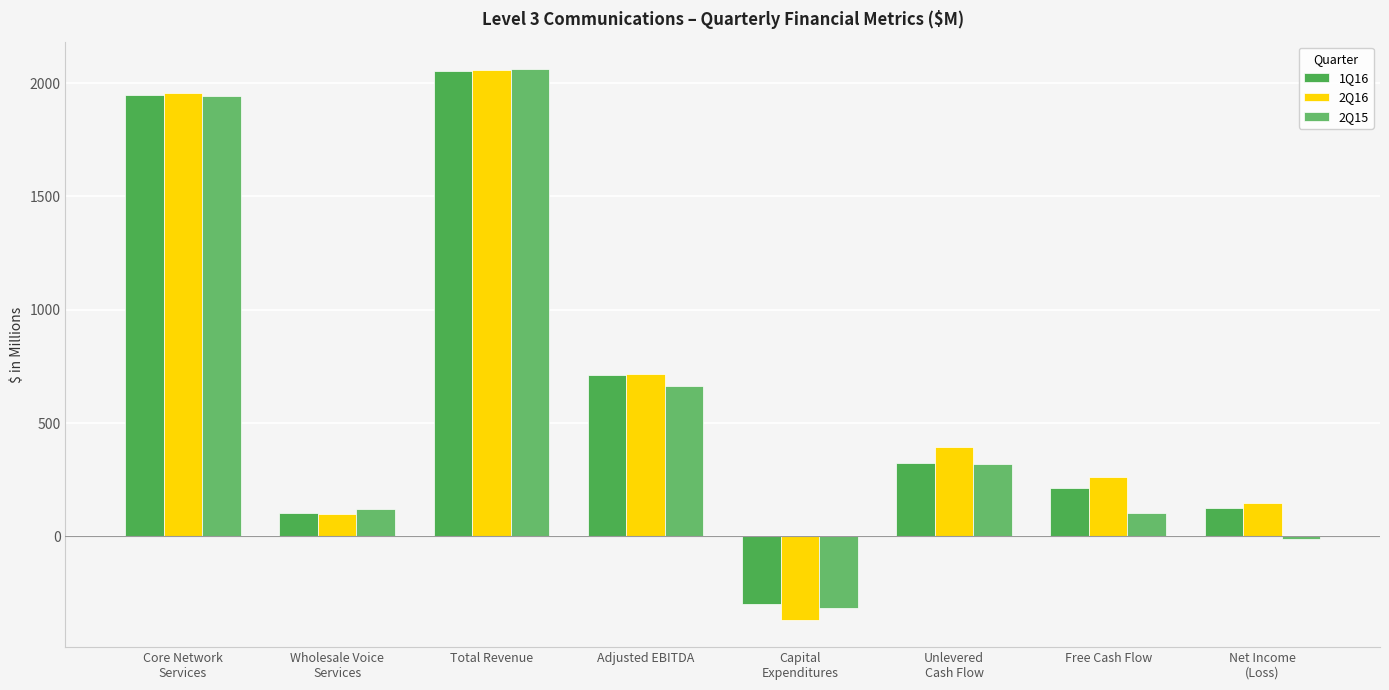

Where is 1Q16 nearest to the value 877?

Adjusted EBITDA